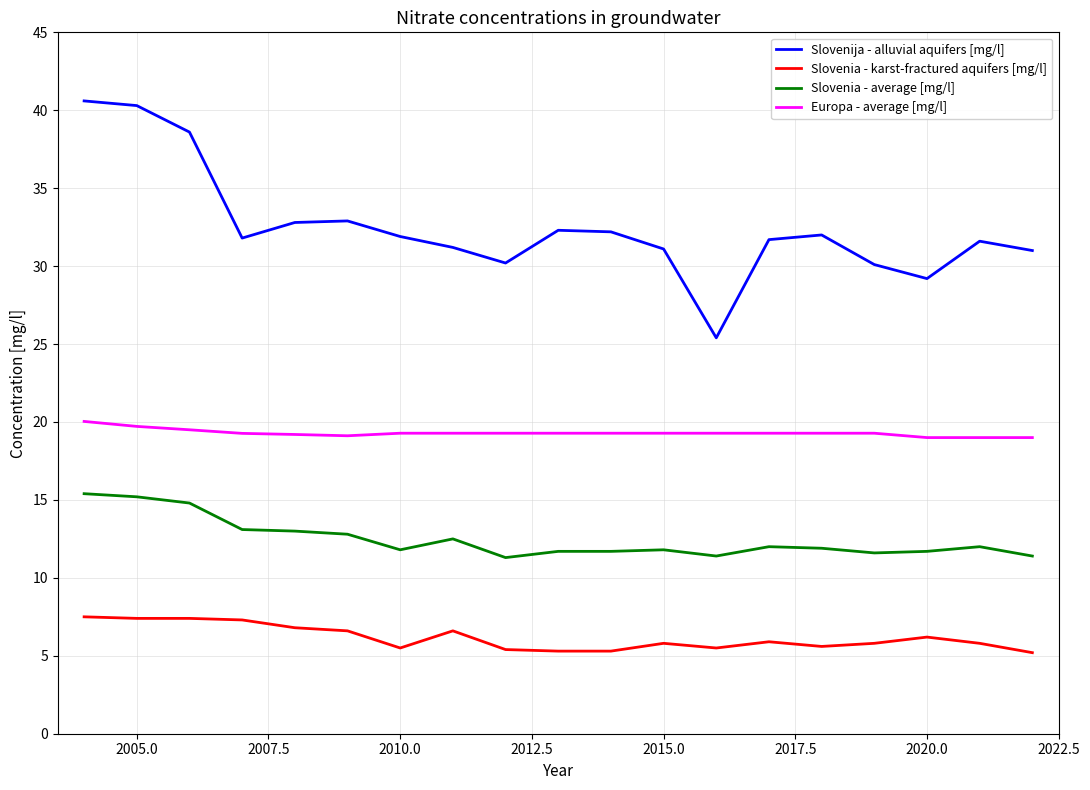

Which series has the largest range (max minus min)?

Slovenija - alluvial aquifers [mg/l]